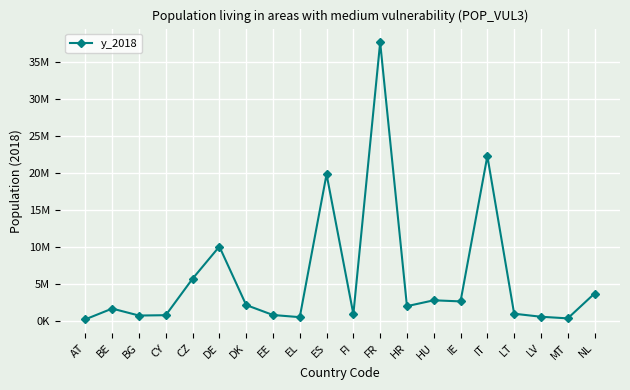

True or false: the data shows 1047085 at LT.

True